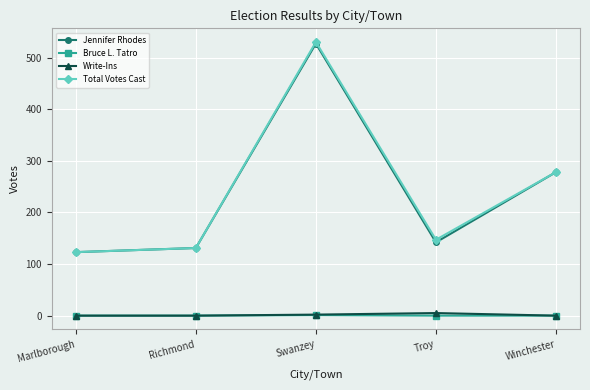

Count the number of categories in the chart.

5